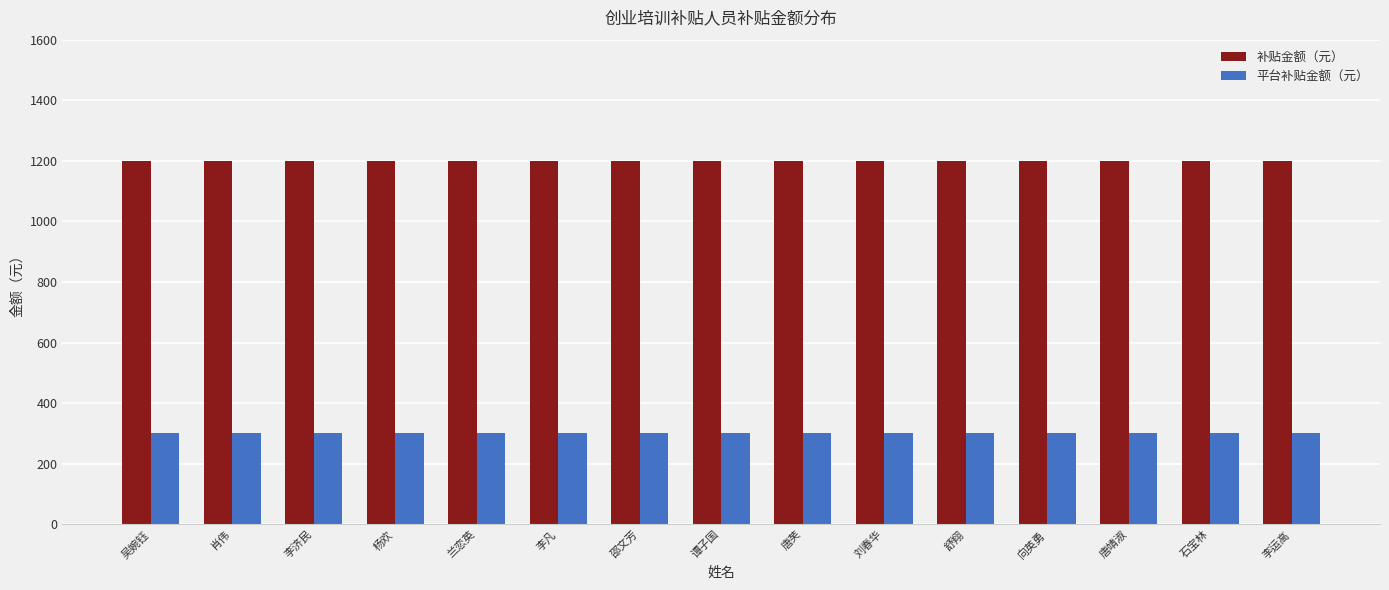

What is the sum of all 平台补贴金额（元） values?

4500